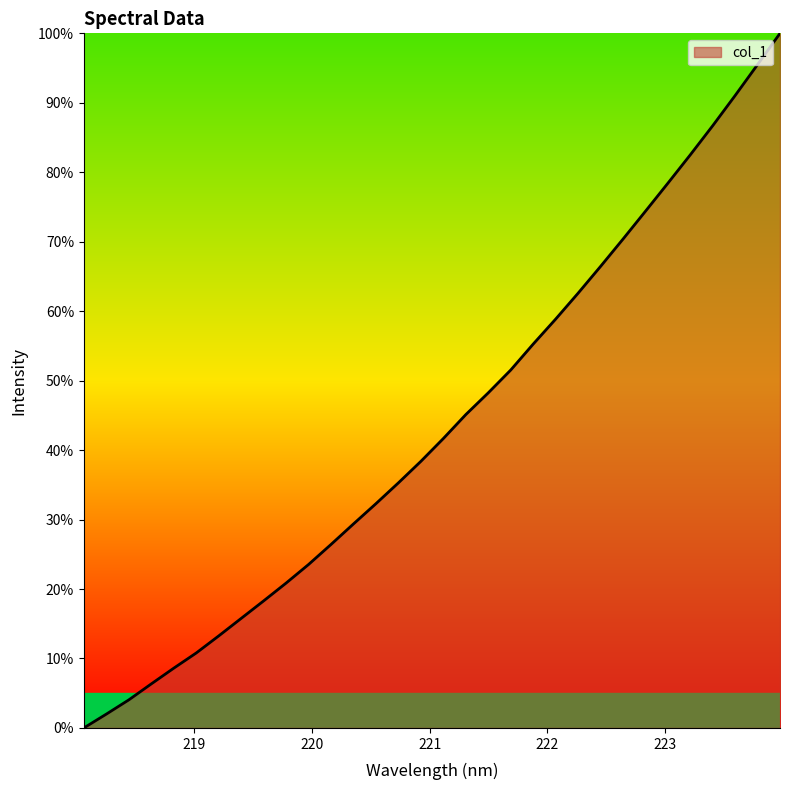

How many values exceed 41?

16